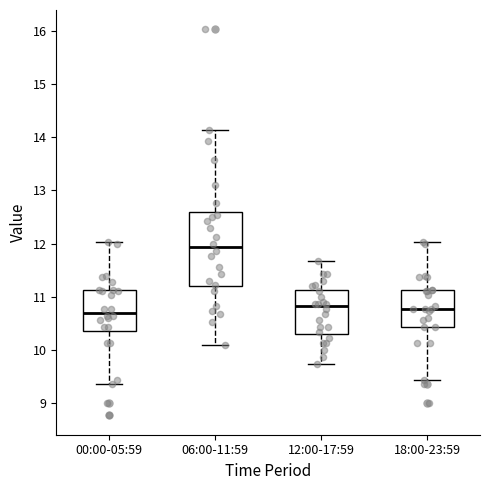

Reading left to right, transcribe this box plot: for each box, give where its median line is, the range the box spans, and where its two whiskers end, as read against the y-axis. The values are not printed on the chart, so give them approximately, as read against the axis.

00:00-05:59: median 10.7, box 10.4 to 11.1, whiskers 9.4 to 12.0
06:00-11:59: median 11.9, box 11.2 to 12.6, whiskers 10.1 to 14.1
12:00-17:59: median 10.8, box 10.3 to 11.1, whiskers 9.7 to 11.7
18:00-23:59: median 10.8, box 10.4 to 11.1, whiskers 9.4 to 12.0